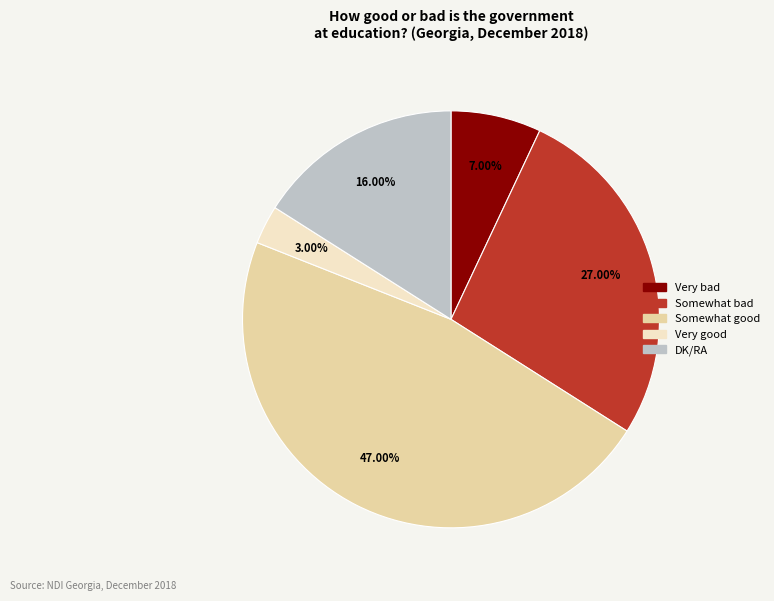

Count the number of slices in the pie.

5